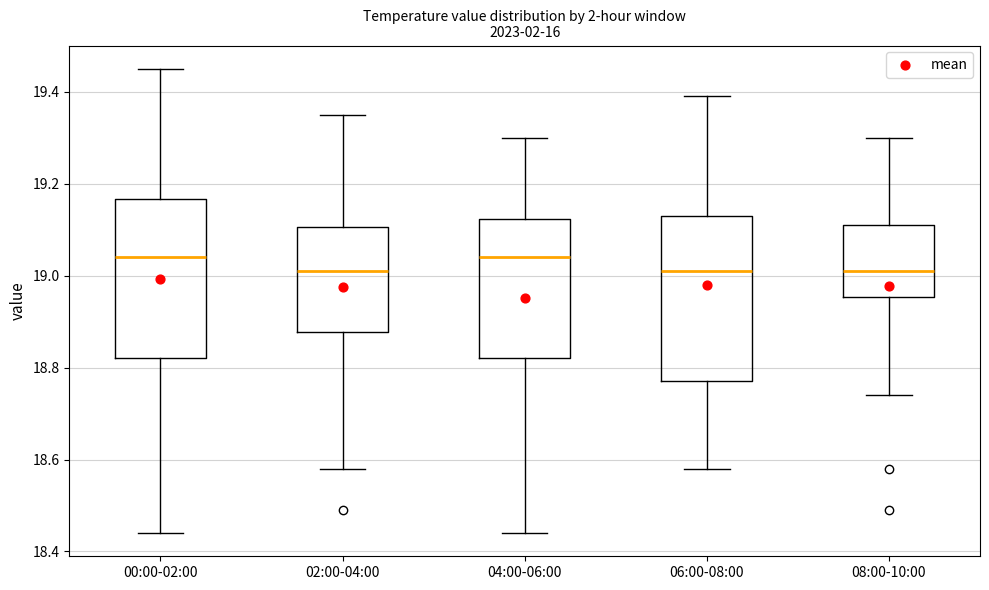

Reading left to right, read every box against the y-axis: the position of its median line, the range the box covers, and the ends of its whiskers. The values are not printed on the chart, so give them approximately, as read against the axis.

00:00-02:00: median 19.04, box 18.82 to 19.16, whiskers 18.44 to 19.46
02:00-04:00: median 19.02, box 18.88 to 19.10, whiskers 18.58 to 19.36
04:00-06:00: median 19.04, box 18.82 to 19.12, whiskers 18.44 to 19.30
06:00-08:00: median 19.02, box 18.78 to 19.14, whiskers 18.58 to 19.40
08:00-10:00: median 19.02, box 18.96 to 19.12, whiskers 18.74 to 19.30